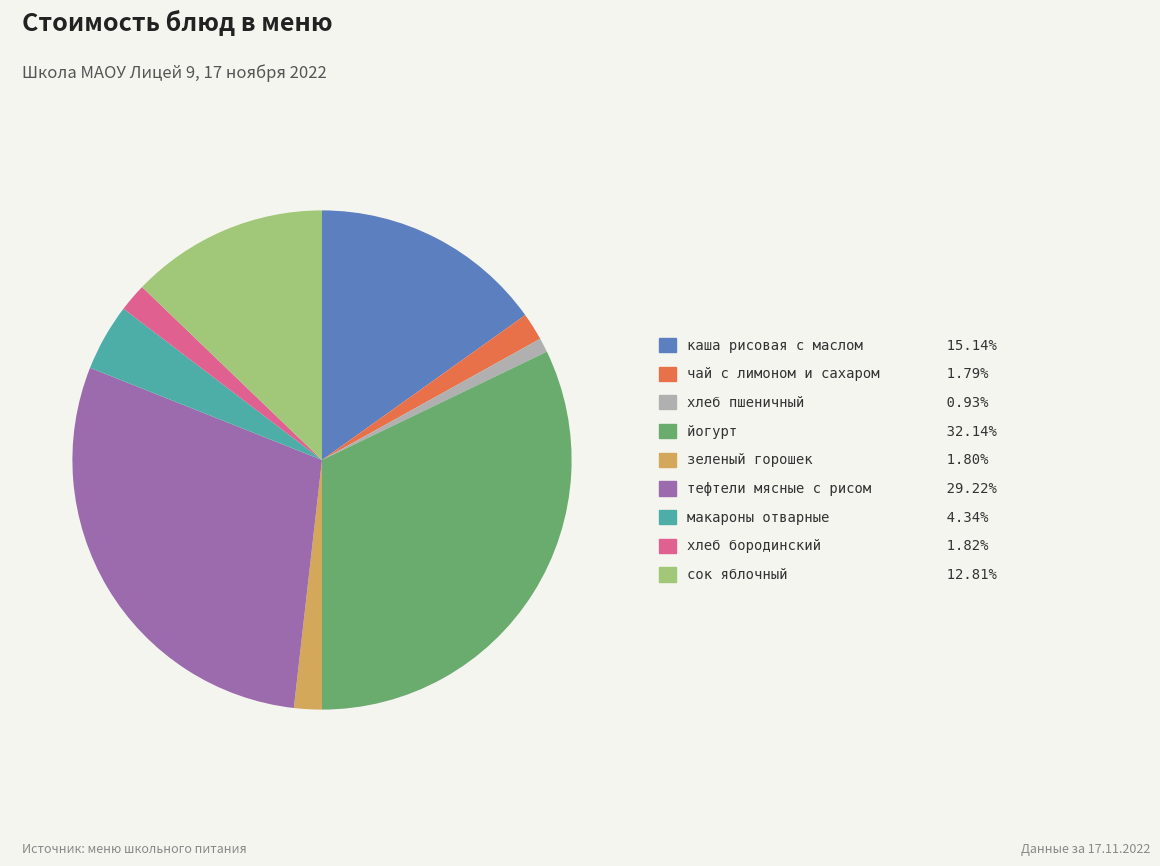

Between каша рисовая с маслом and сок яблочный, which is larger?

каша рисовая с маслом